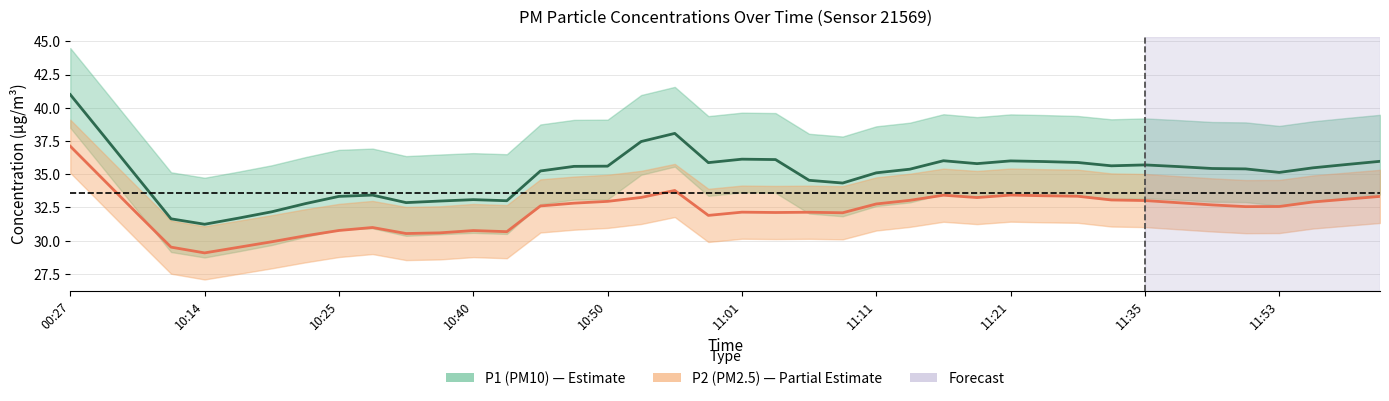

List the series in order of their overall mean, highest first.

P1 (PM10), P2 (PM2.5)